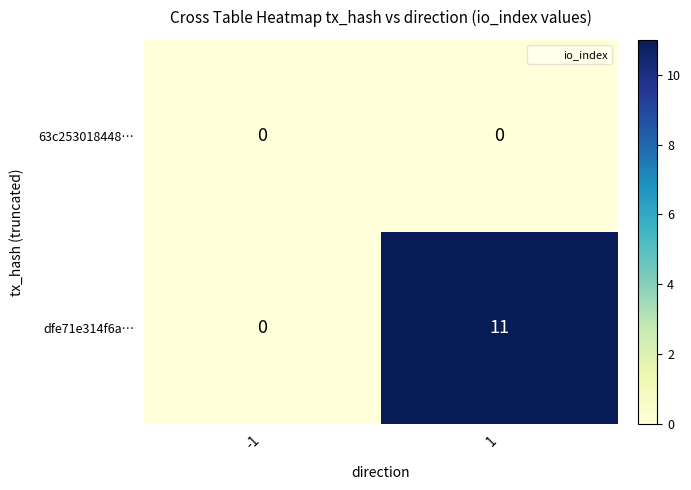

List the series in order of their overall mean, highest first.

dfe71e314f6a…, 63c253018448…